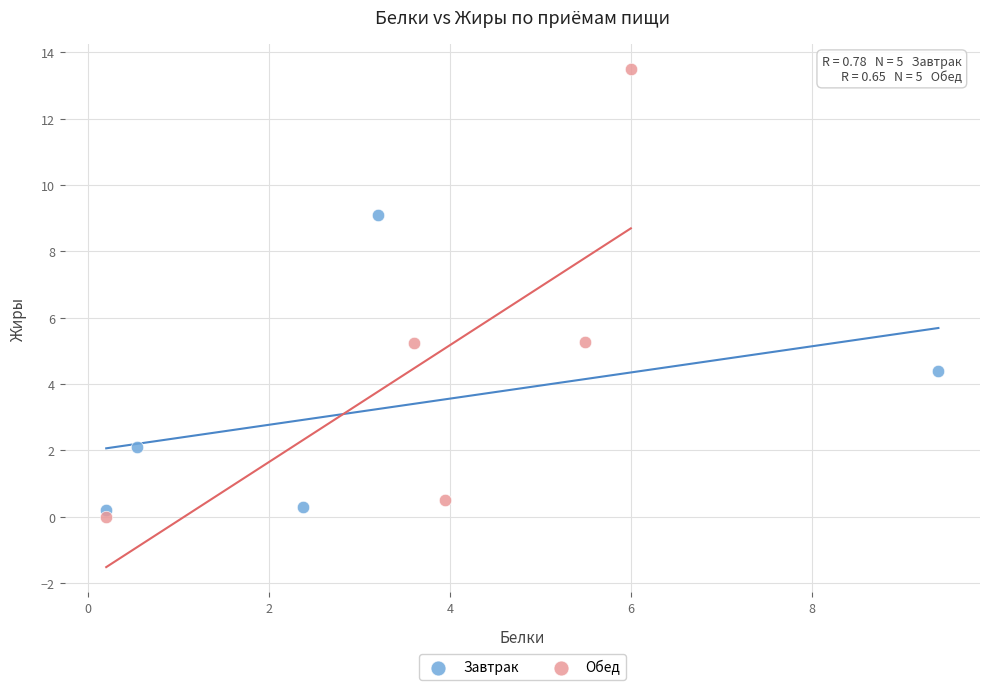

Which series reaches the maximum Y coordinate?

Обед